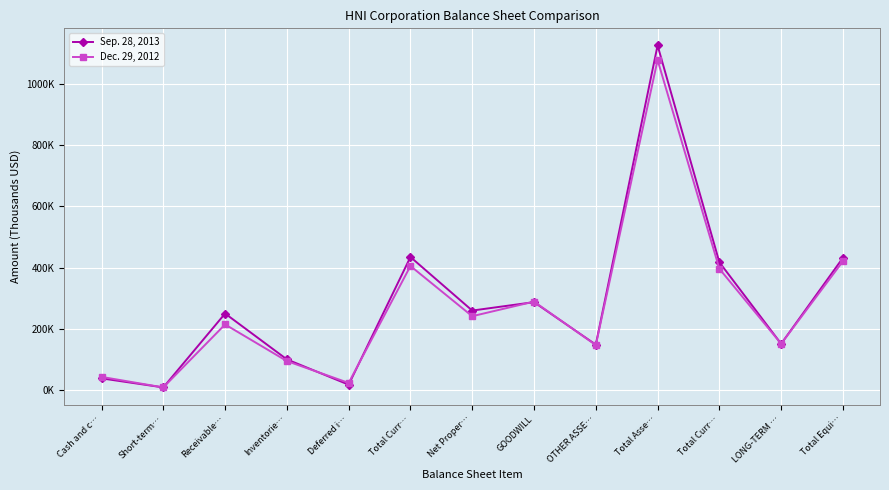

Is this an area chart (filled region under the line)?

No